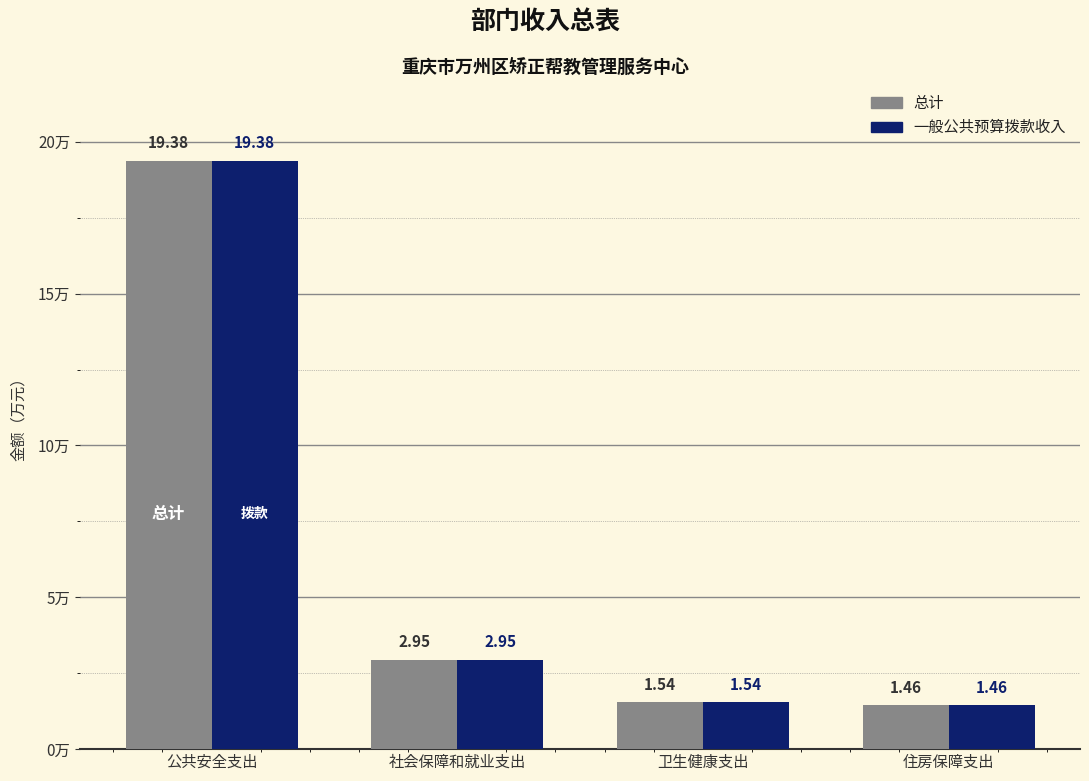

What position from the left is 社会保障和就业支出?

2